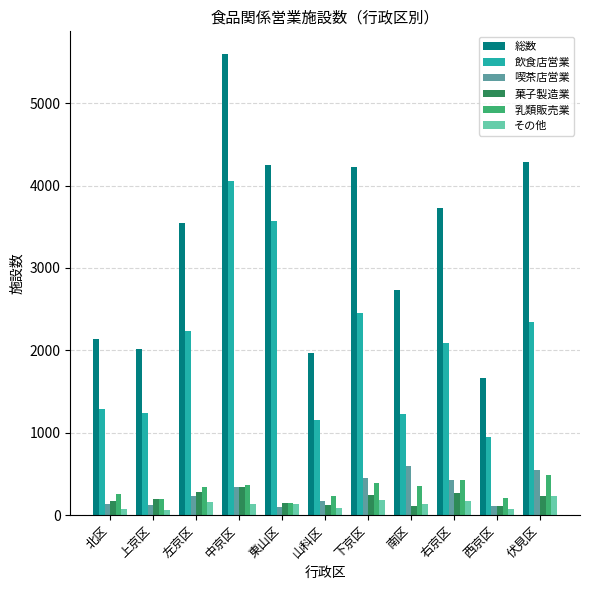

At which label does 喫茶店営業 reach its peak?

南区